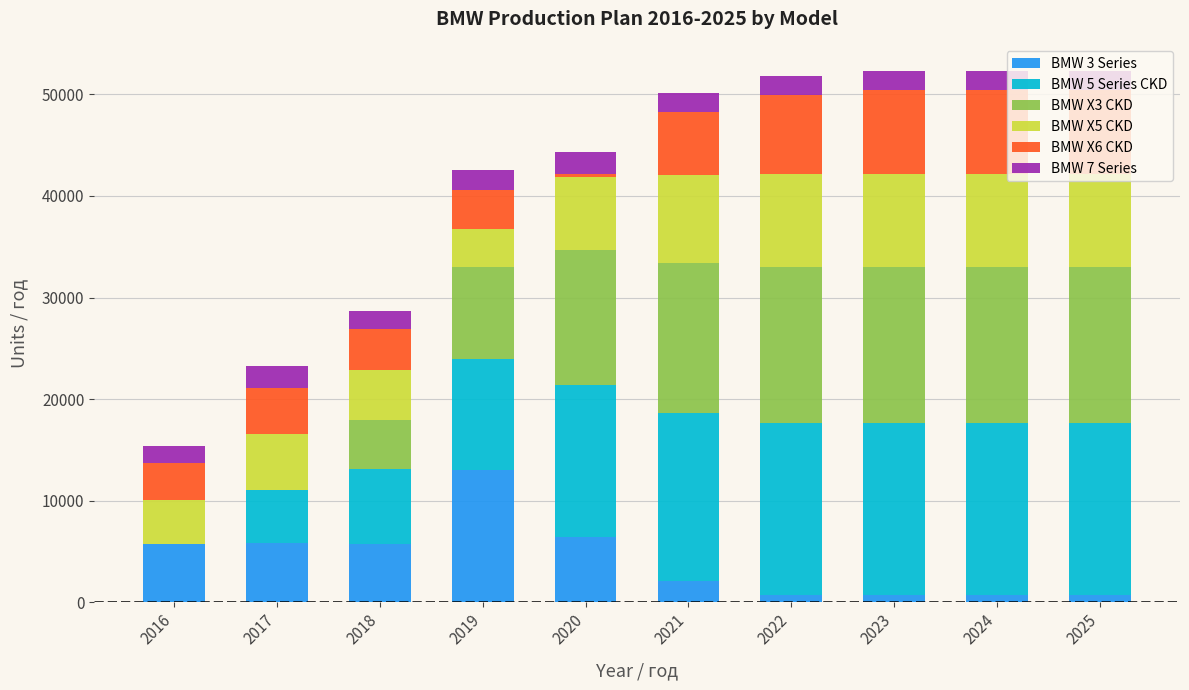

True or false: BMW 3 Series has a value of 5700 at 2018.

True